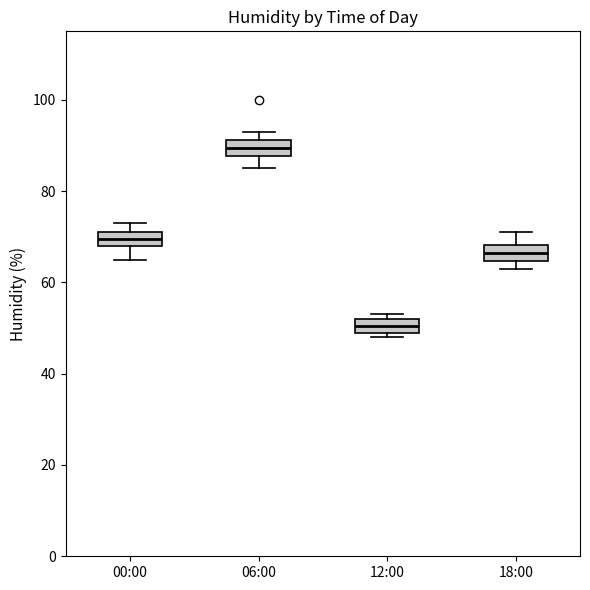

Which box has the lowest median line?

12:00